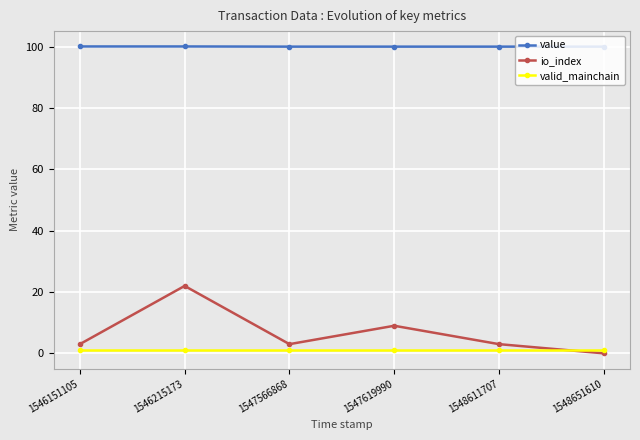

How many values in io_index are above zero?

5